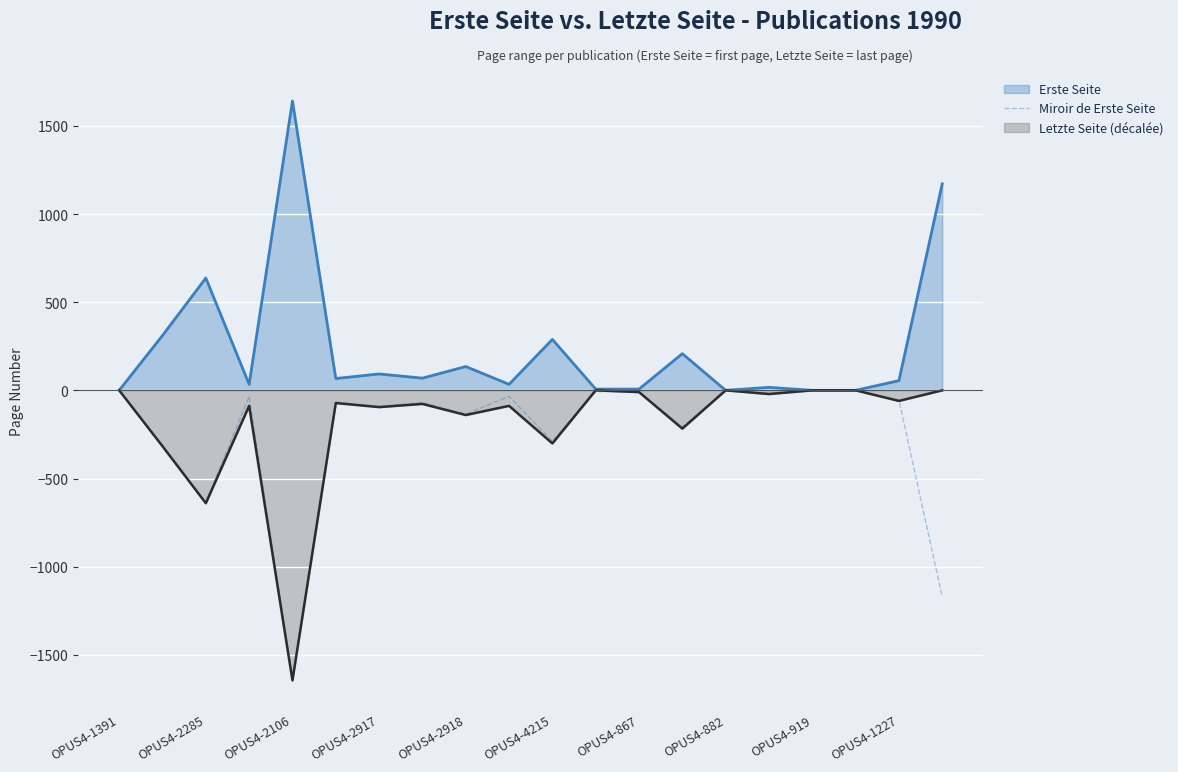

At which label is Miroir de Erste Seite closest to -820?

OPUS4-2285